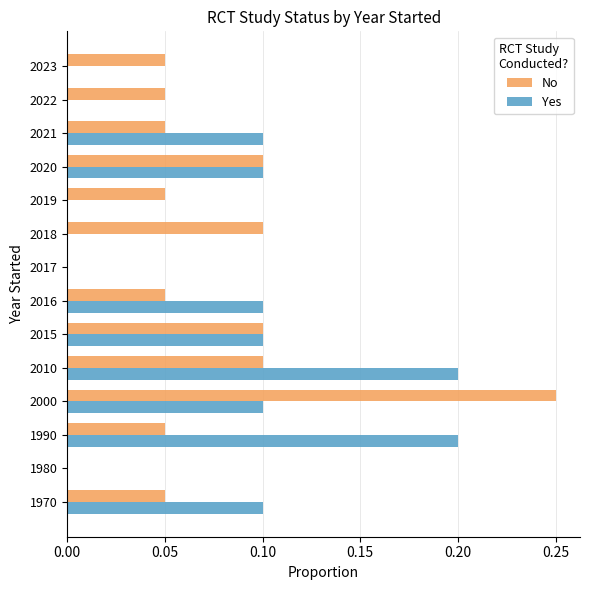

What is the sum of all No values?

1.0